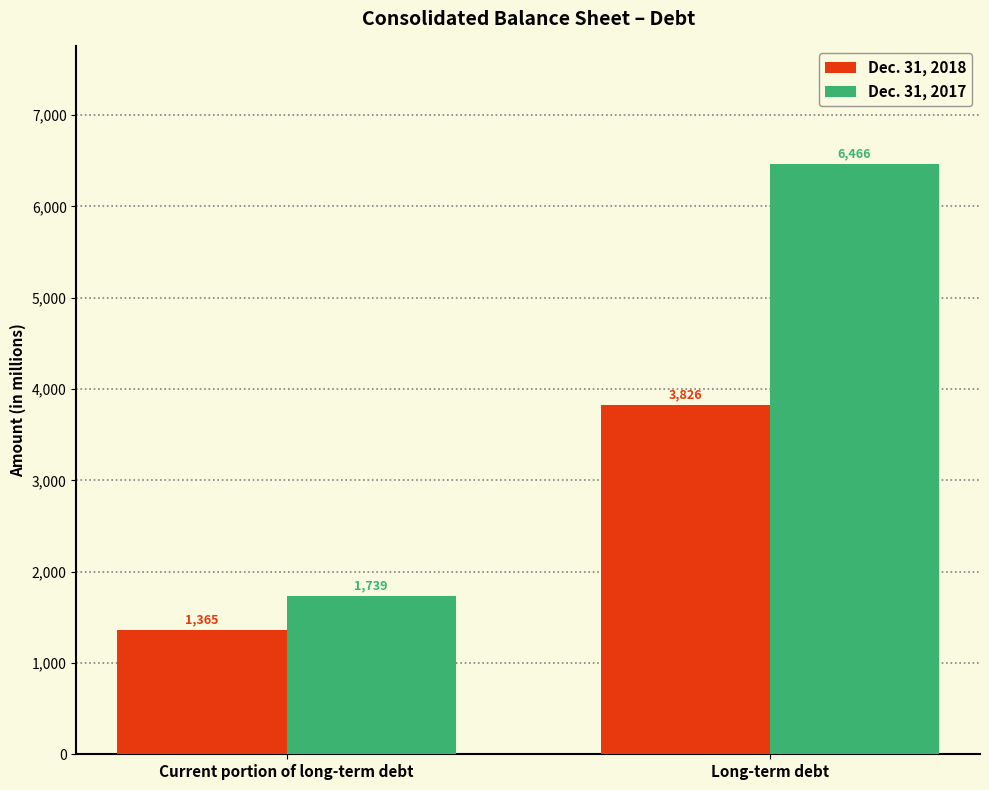

What is the sum of the Dec. 31, 2018 values at Long-term debt and Current portion of long-term debt?

5191